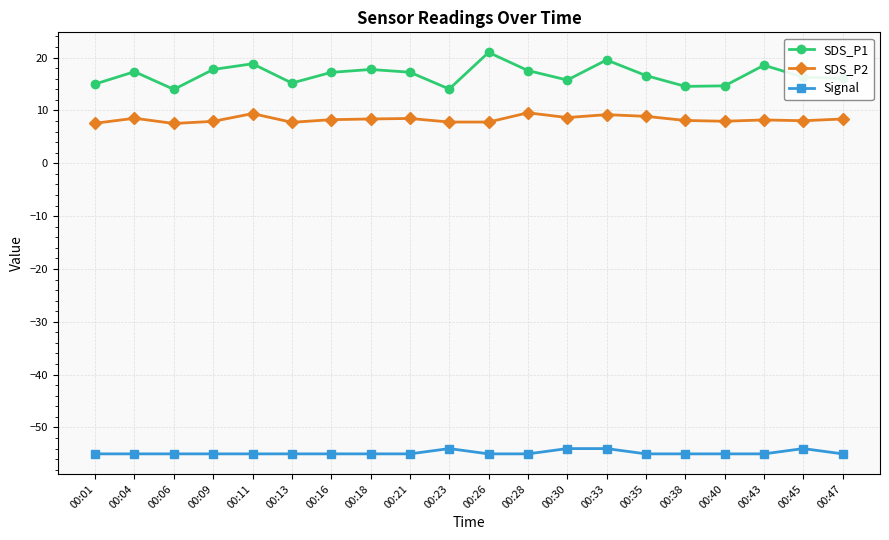

Which series has the largest range (max minus min)?

SDS_P1